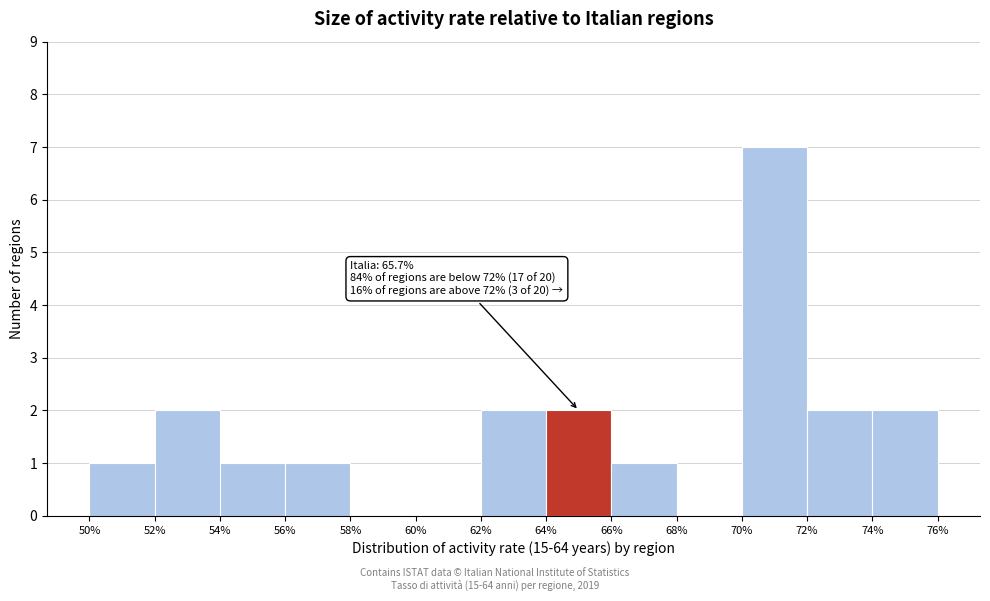

Over which range of the x-axis is the bar tallest?

70% to 72%